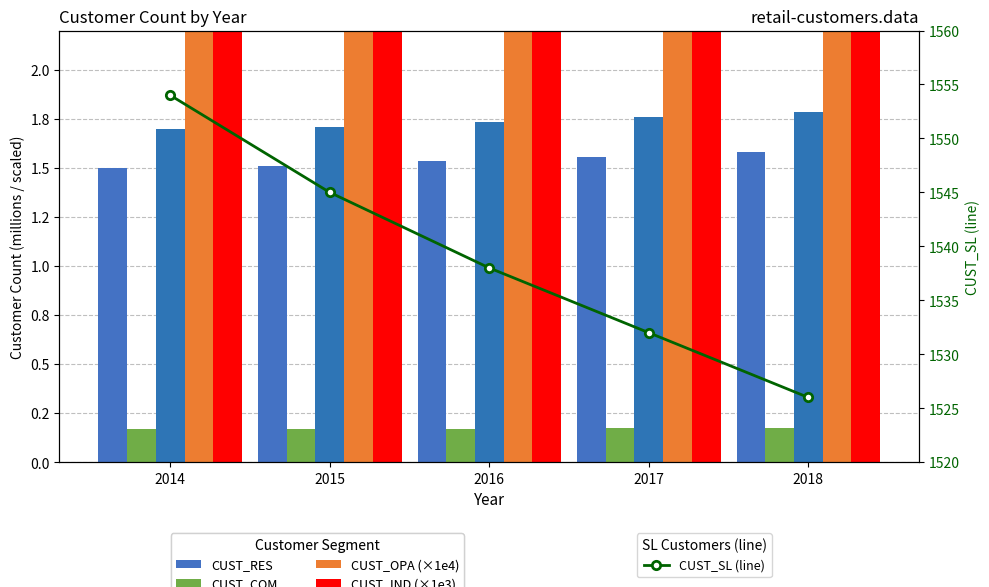

What value does the CUST_SL (line) series have at 2018?

1526.0